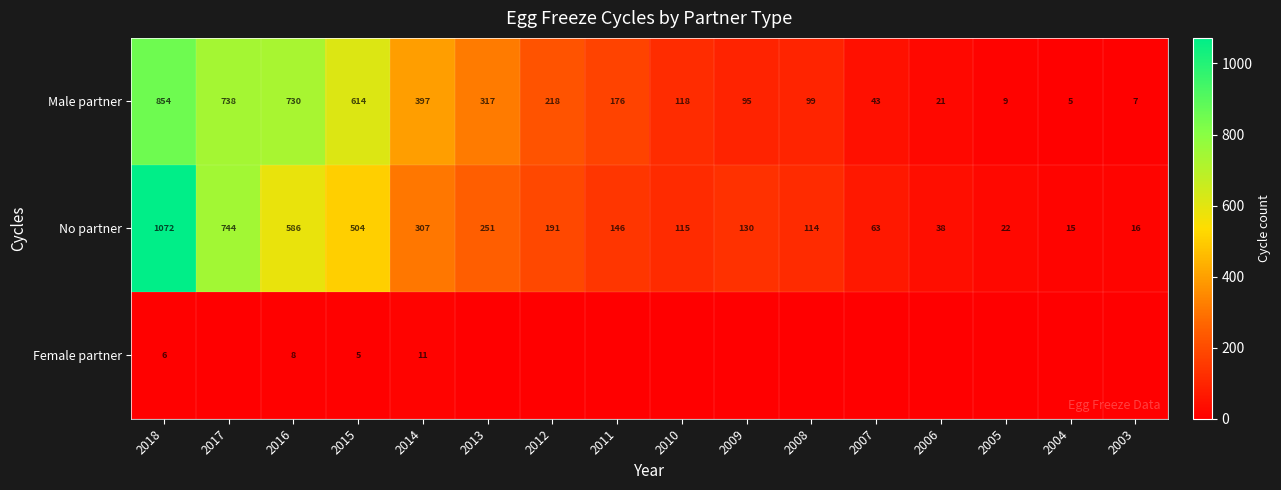

What is the total value across all series at 2003?

23